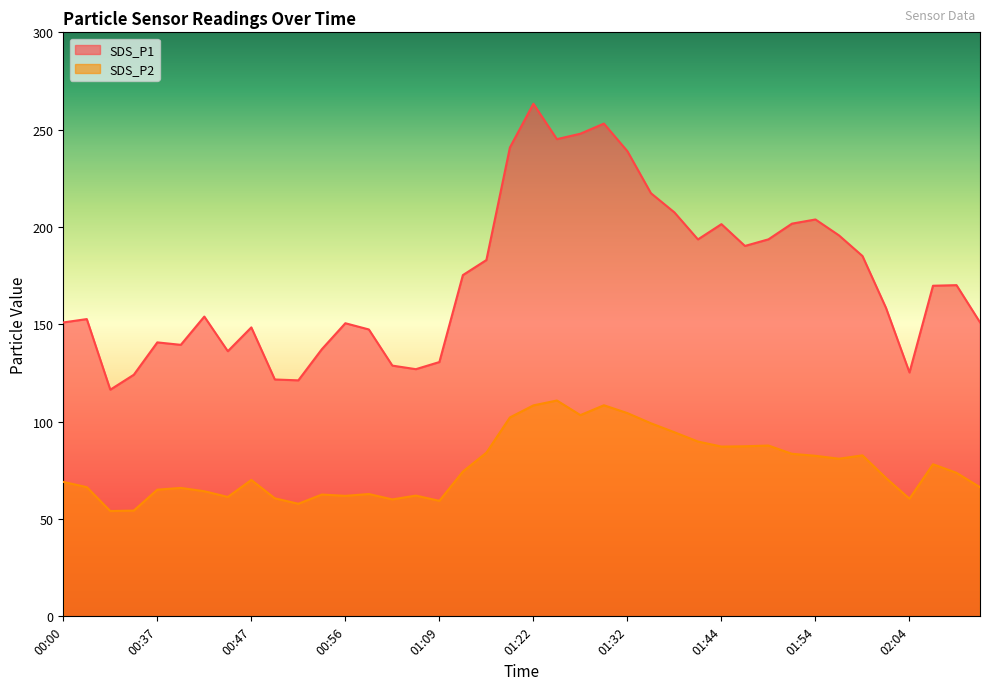

Which series has the largest total across all categories?

SDS_P1